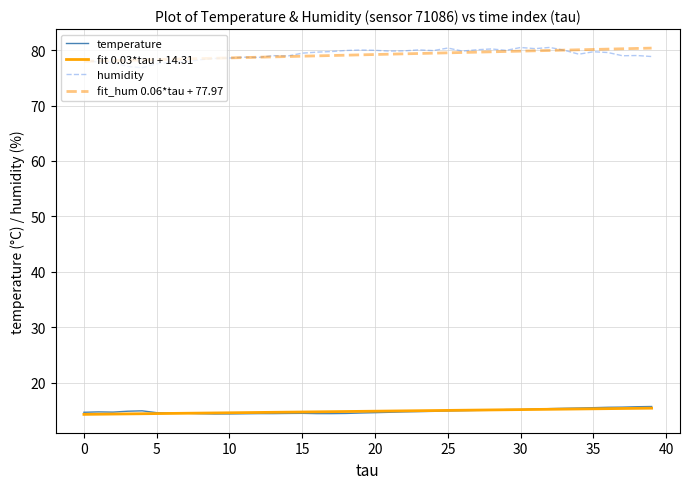

At how many categories does at least one series exceed 64?

40